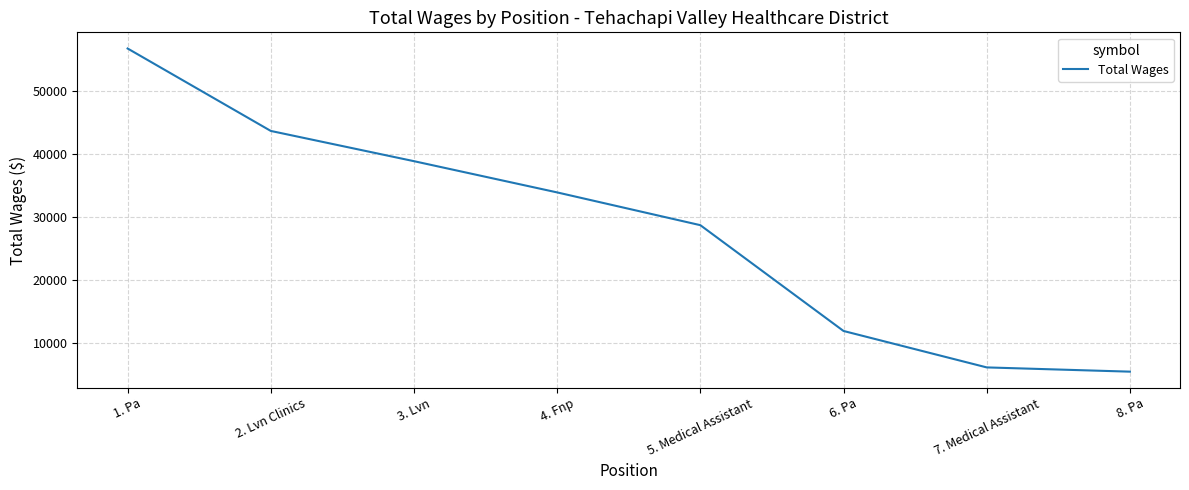

Rank the categories by value from highest to lowest.

1. Pa, 2. Lvn Clinics, 3. Lvn, 4. Fnp, 5. Medical Assistant, 6. Pa, 7. Medical Assistant, 8. Pa